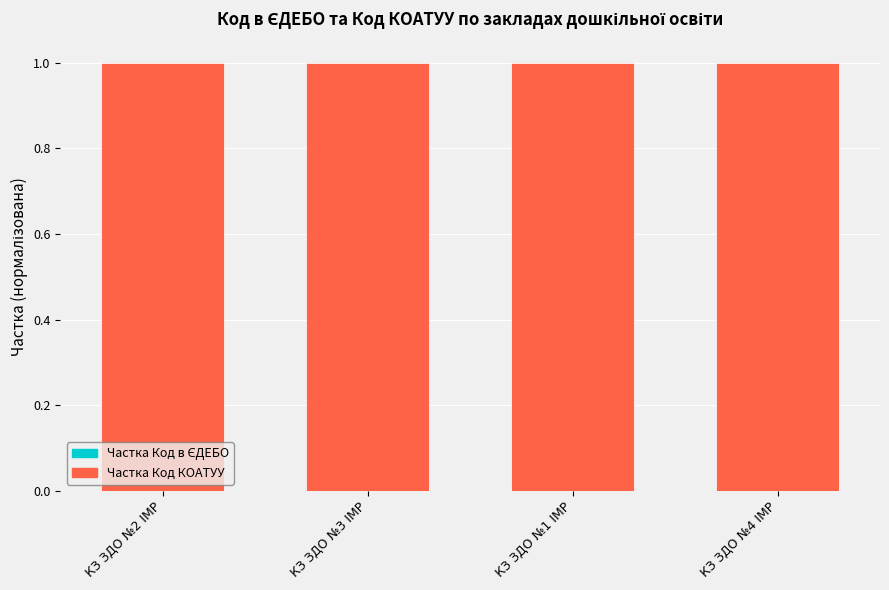

Count the Частка Код в ЄДЕБО values in the range 0 to 1.

4